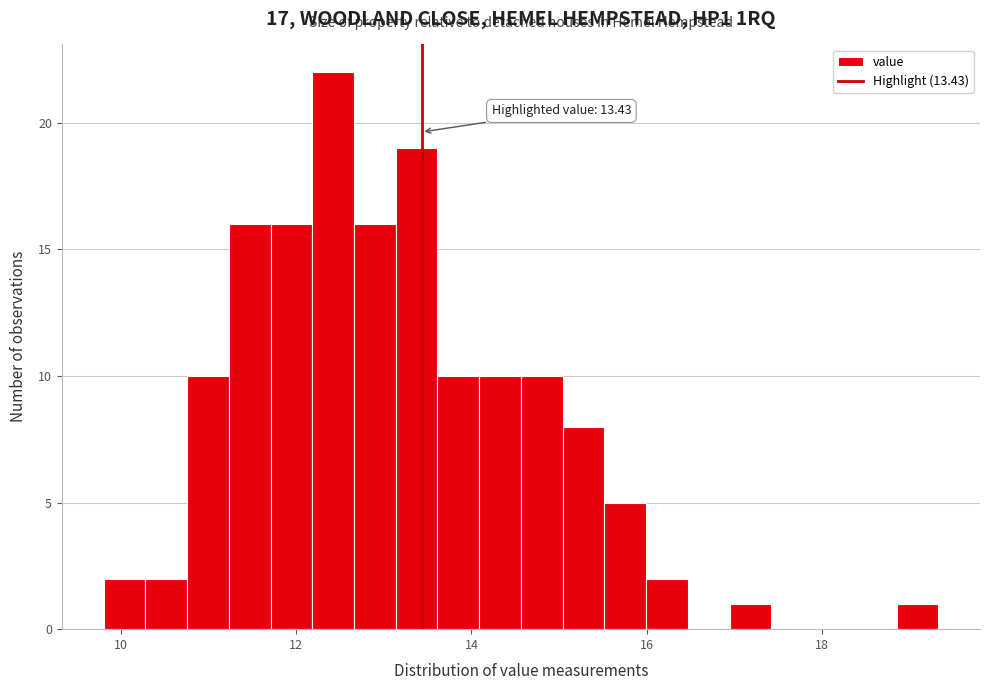

Read against the x-axis, roughly where is the centre of the tallest bar?

12.4